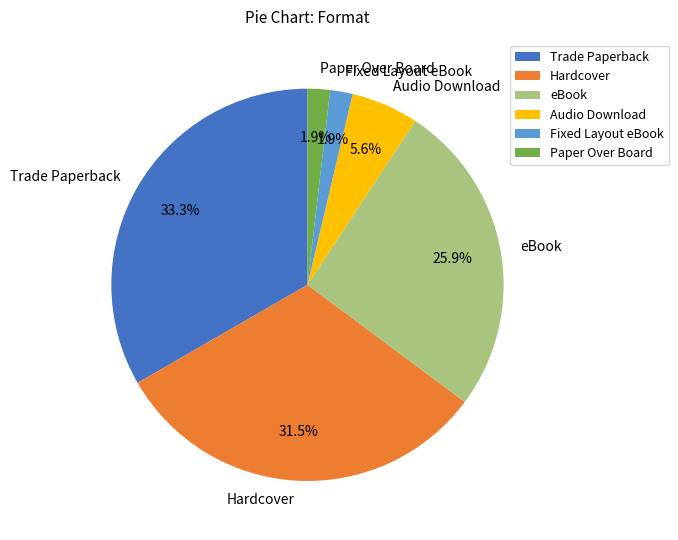

To the nearest percent, what percentage of the pie is Audio Download?

6%